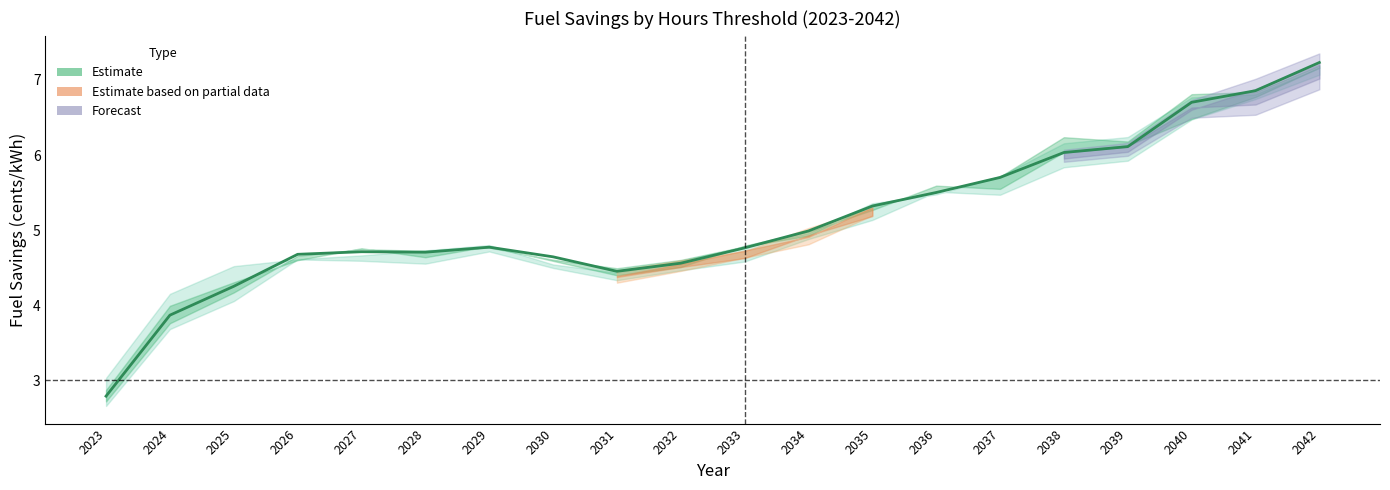

The value at 2034 is 5.0. True or false?

True